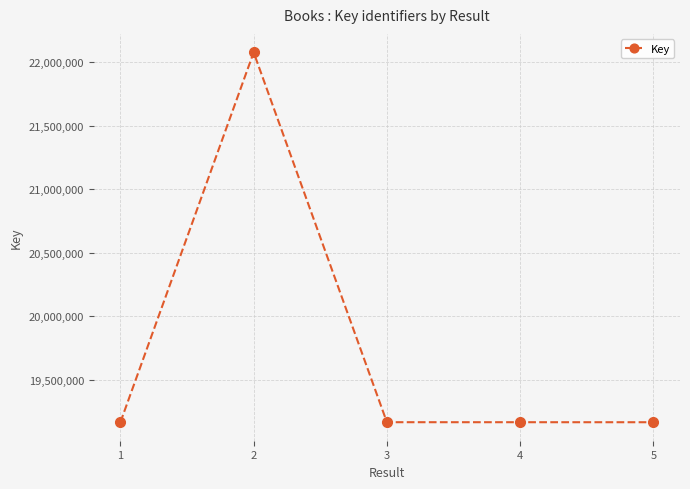

How many distinct data groups are displayed?

1